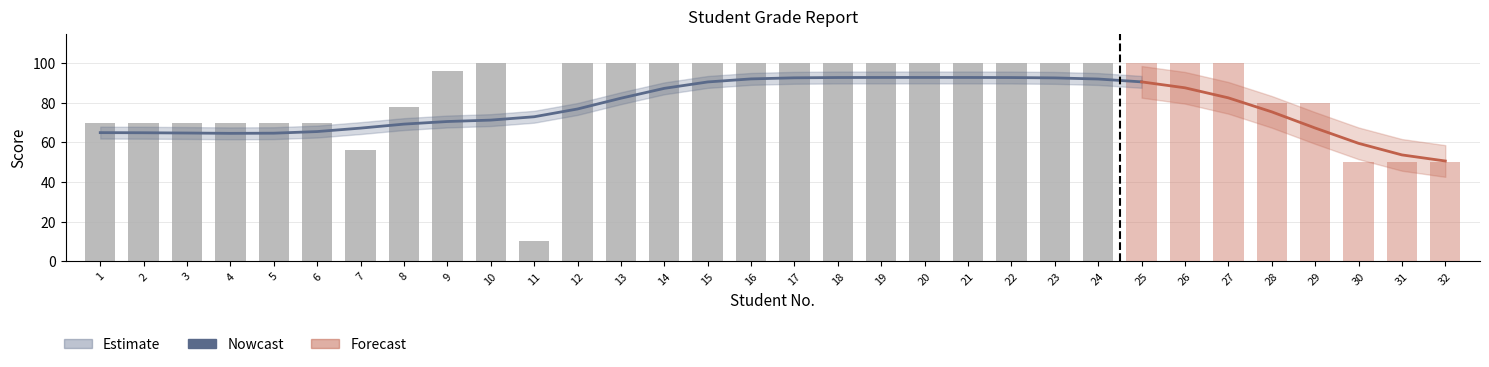

How many groups of bars are there?

32